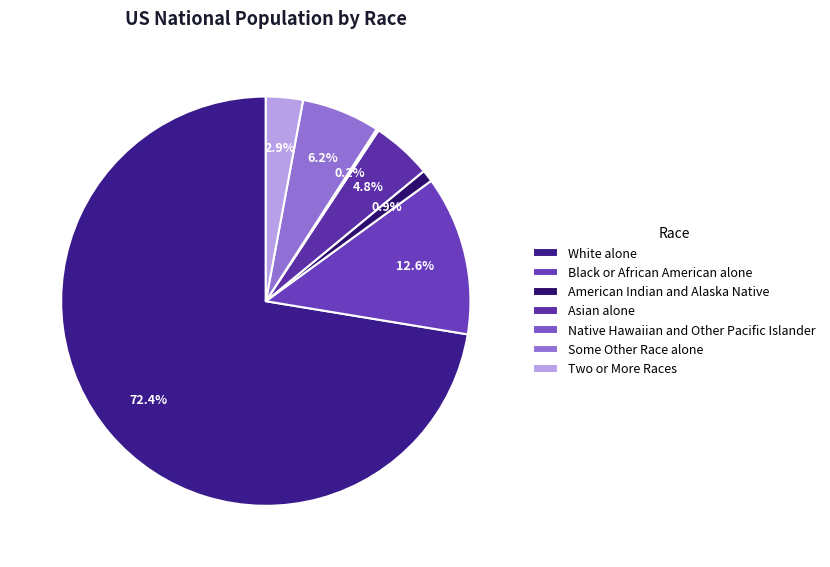

Rank the categories by value from lowest to highest.

Native Hawaiian and Other Pacific Islander, American Indian and Alaska Native, Two or More Races, Asian alone, Some Other Race alone, Black or African American alone, White alone